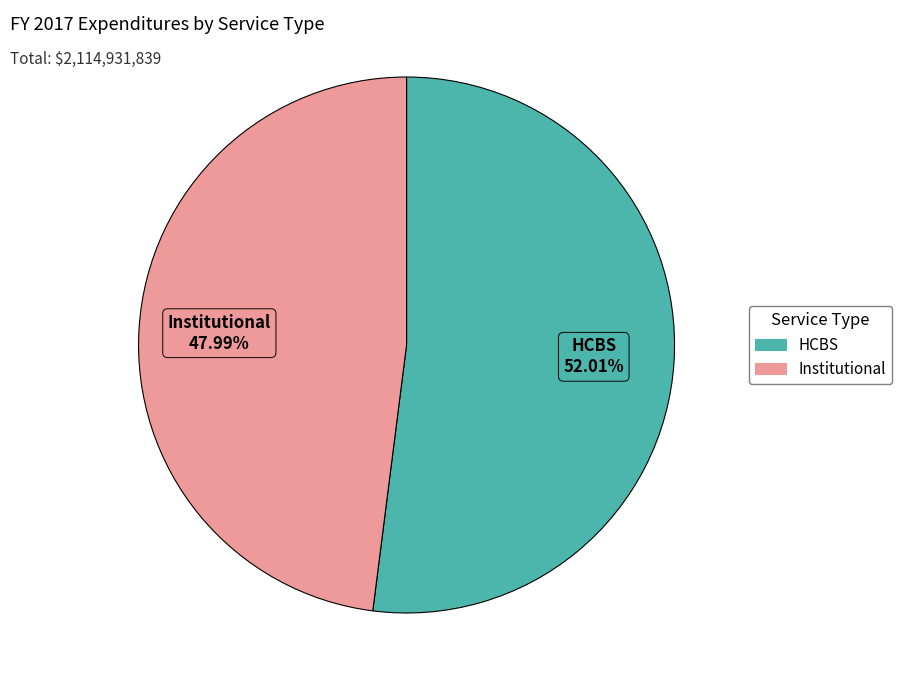

How many segments does this pie chart have?

2